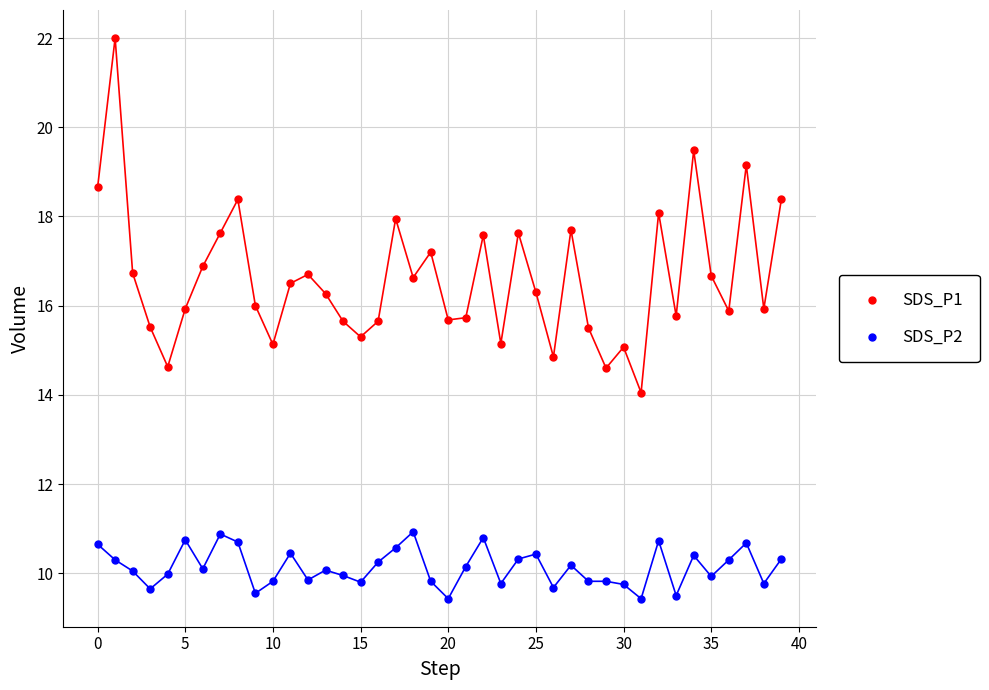

Which series contains the lowest Y value?

SDS_P2